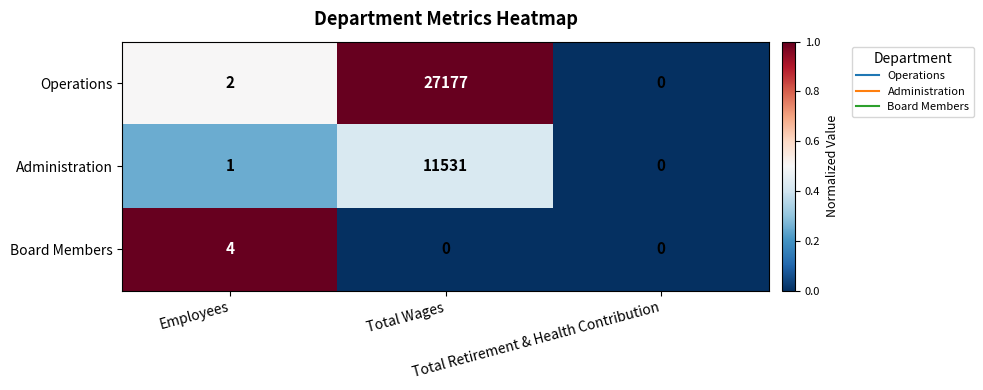

What is the difference between the maximum and minimum values in the Operations series?

27177